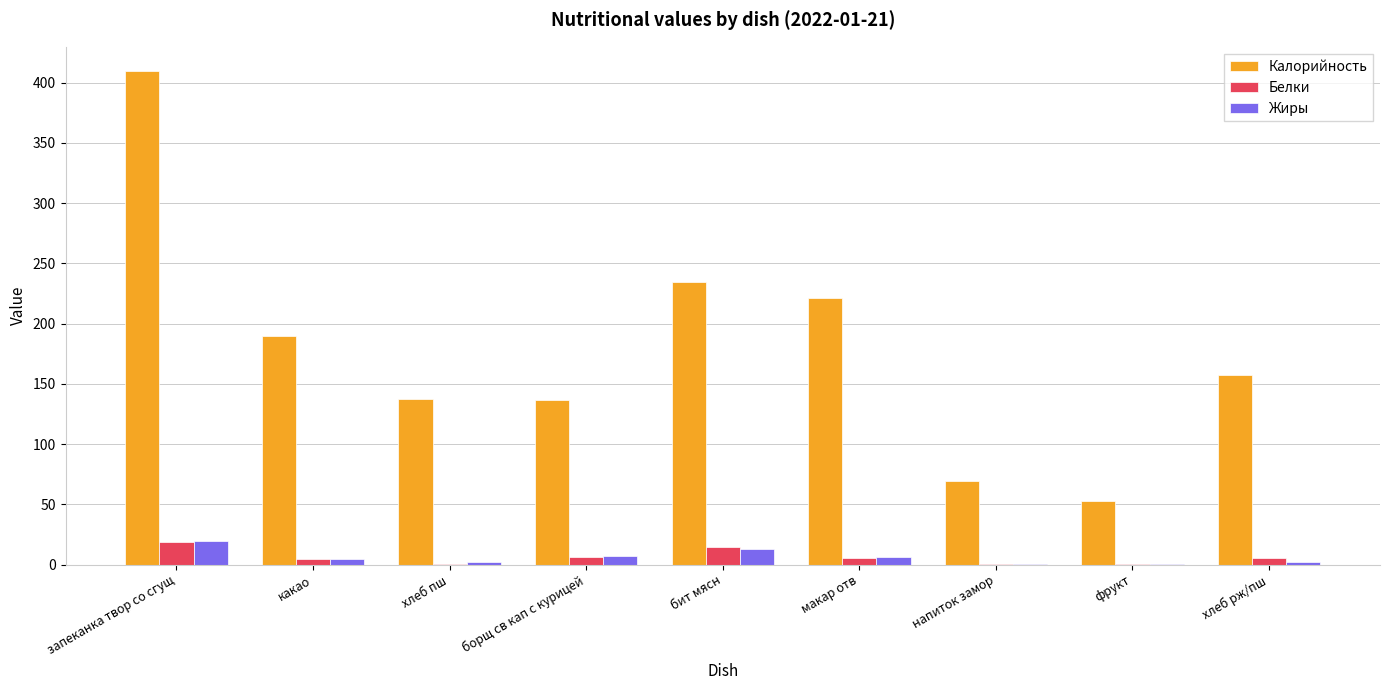

Is the value of Белки at борщ св кап с курицей greater than the value of Калорийность at борщ св кап с курицей?

No